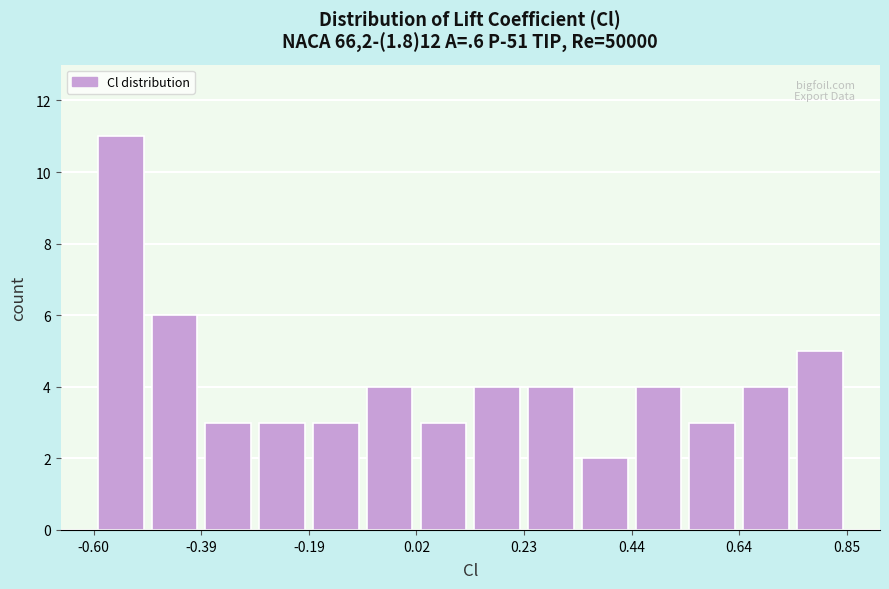

Read against the x-axis, roughly where is the centre of the tallest bar?

-0.55